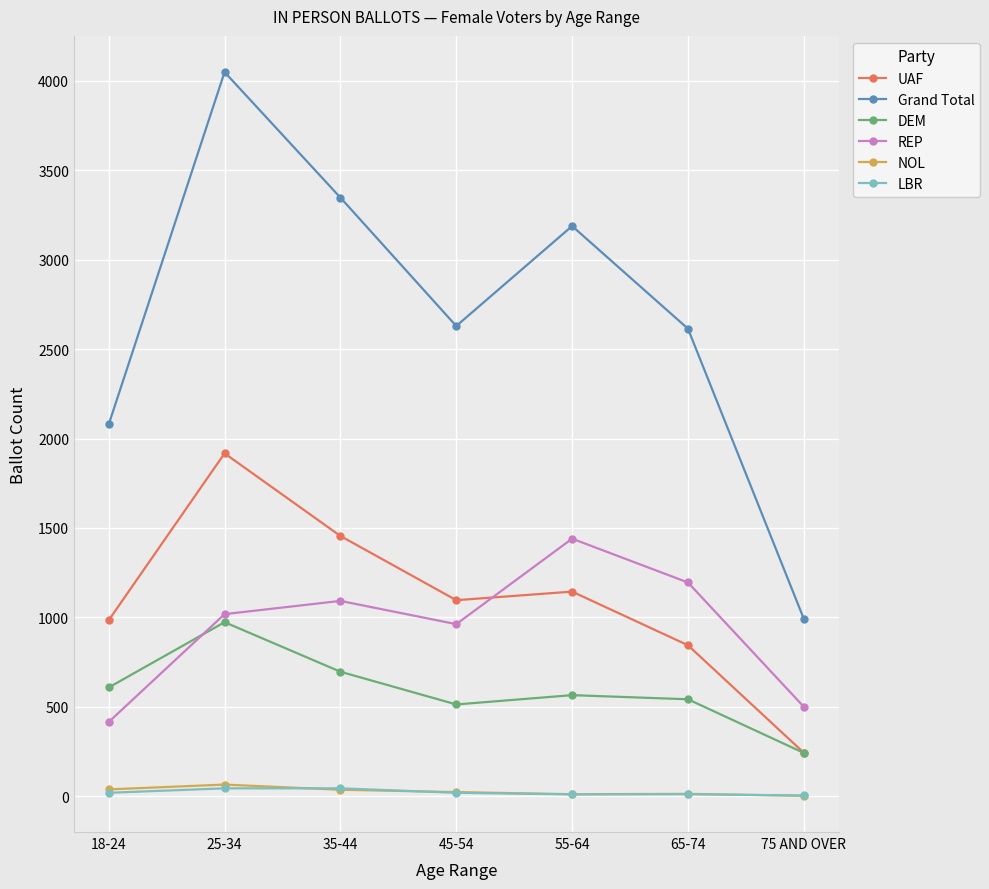

Does the chart have visible grid lines?

Yes